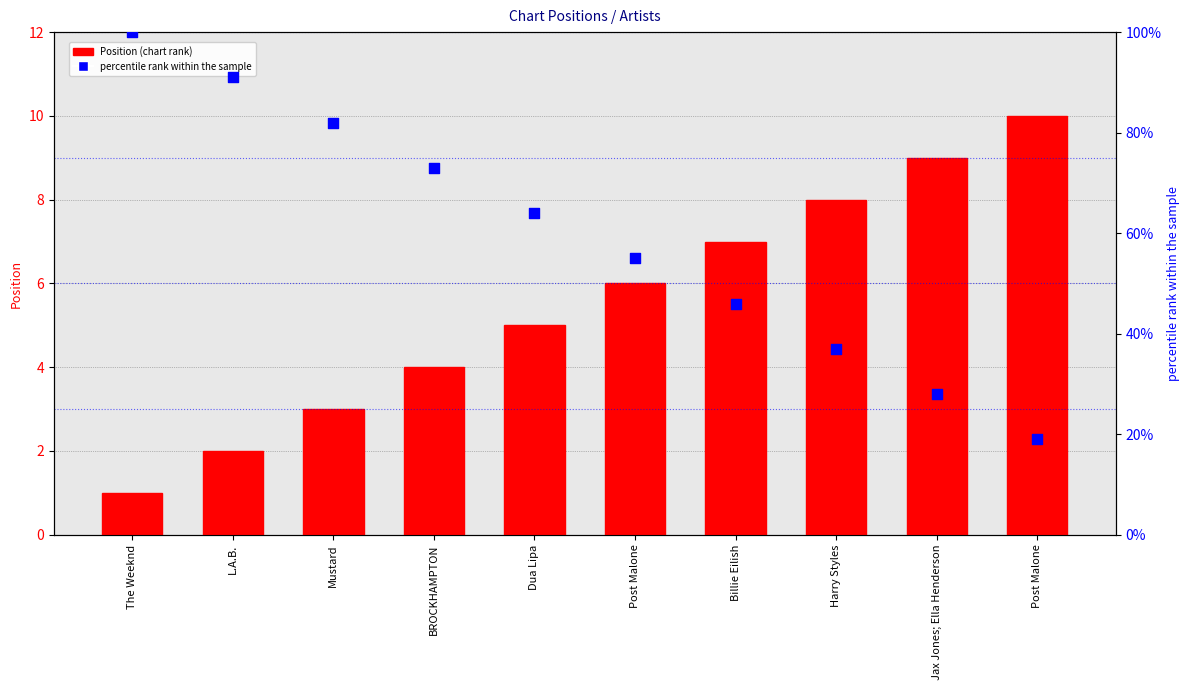

Which series has the largest Y range (max minus min)?

percentile rank within the sample